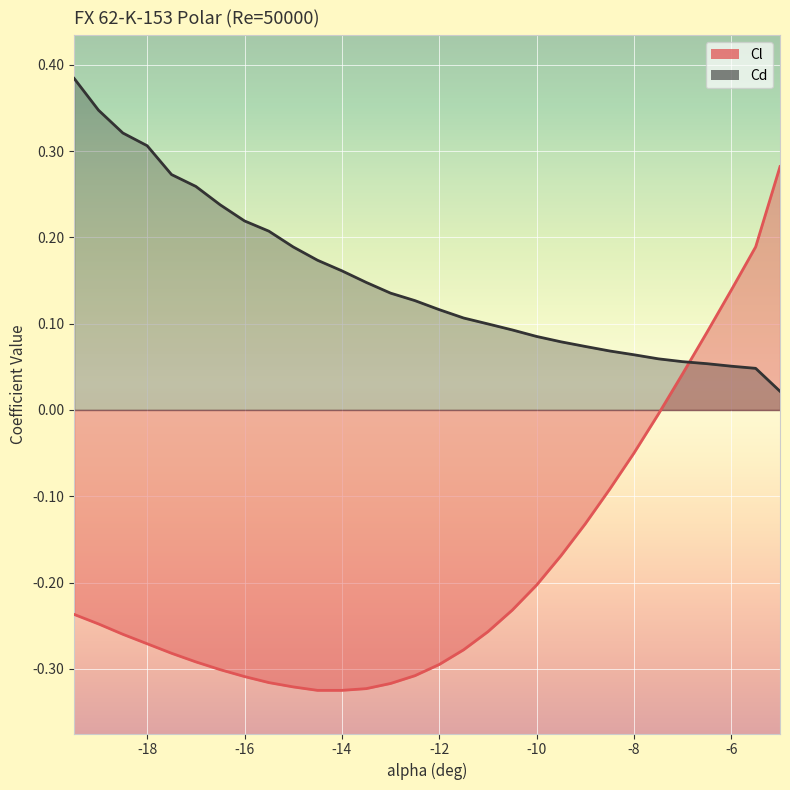

How many lines are shown in the chart?

2